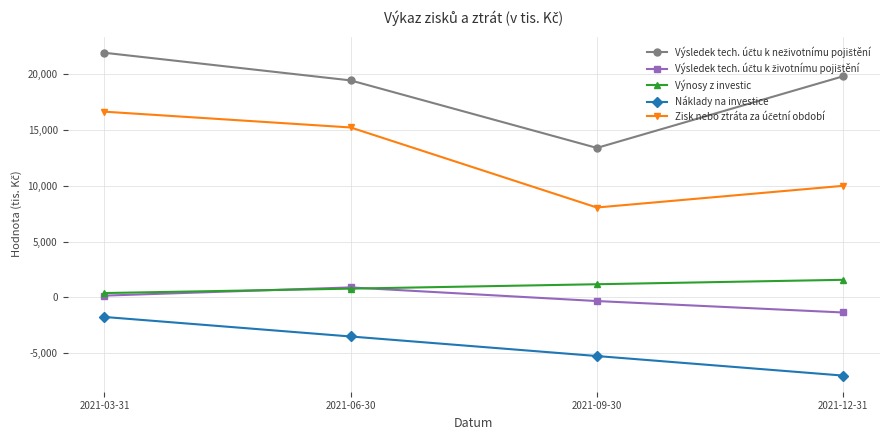

At which category is the sum across all series the highest?

2021-03-31